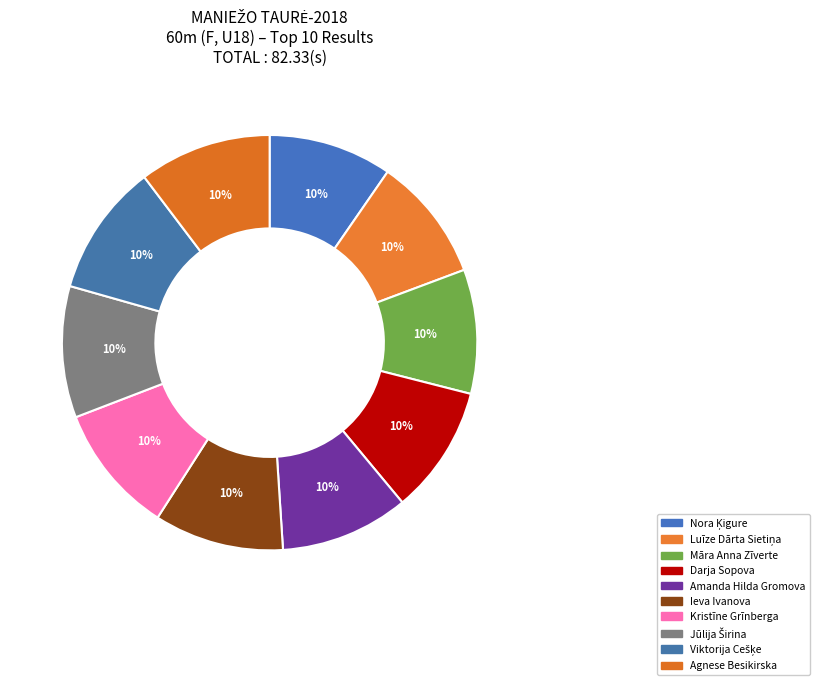

What percentage is the Viktorija Cešķe slice, to the nearest percent?

10%